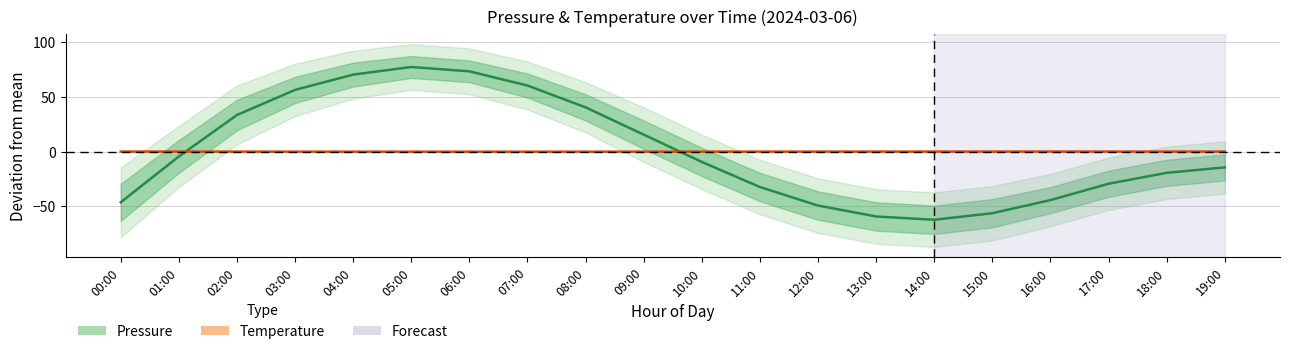

What is the highest value of the Pressure mean series?

77.6